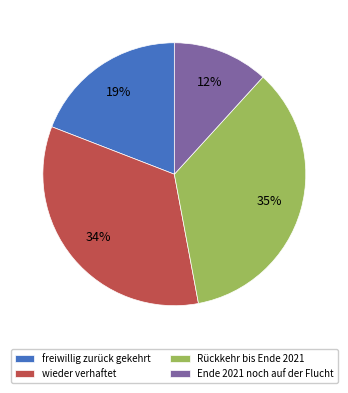

How many segments does this pie chart have?

4